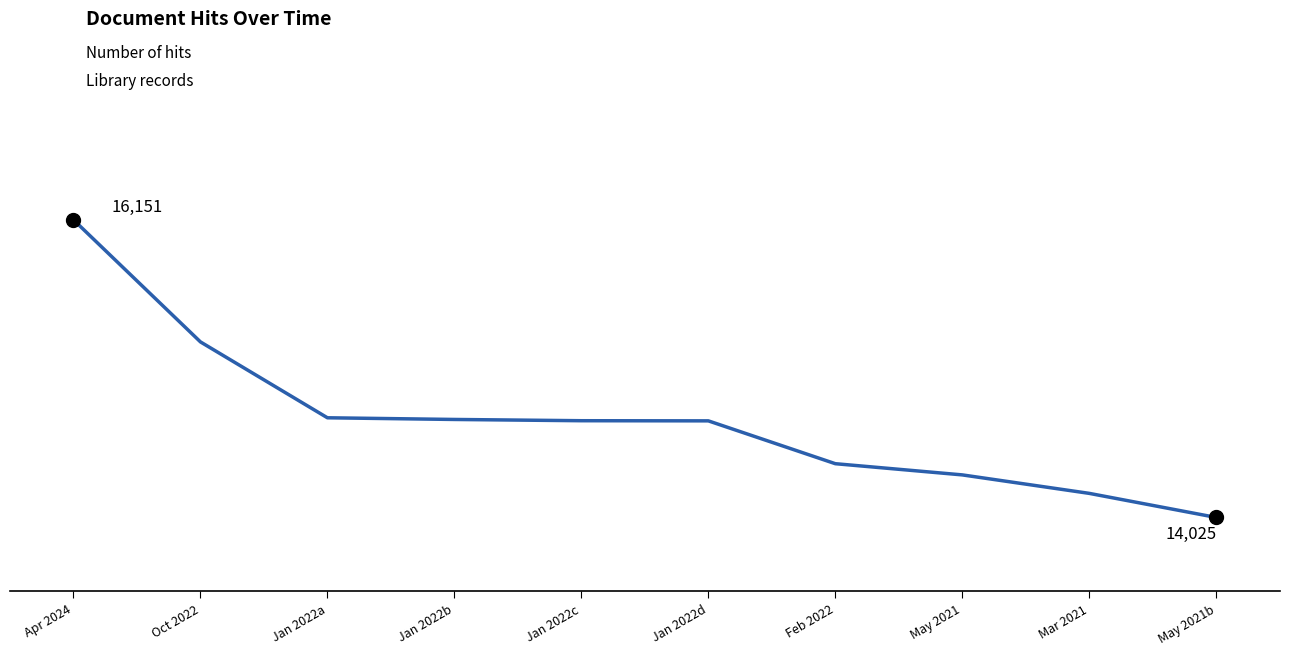

The value at May 2021b is 5797. True or false?

False